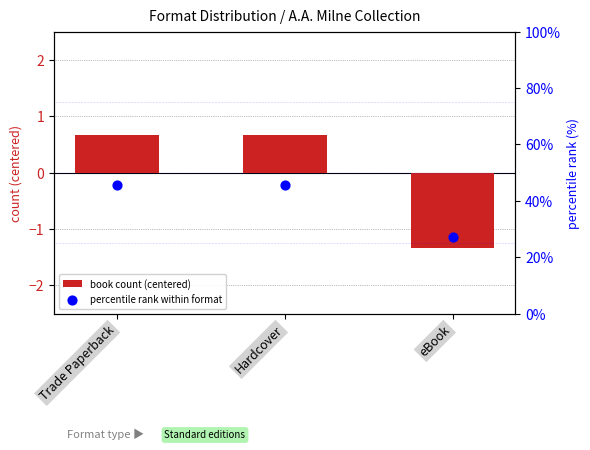

Is the value of book count (centered) at Hardcover greater than the value of percentile rank within format at Trade Paperback?

No